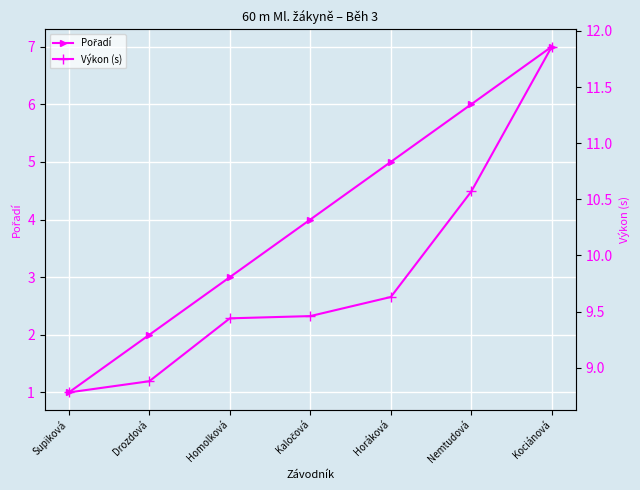

How many lines are shown in the chart?

2